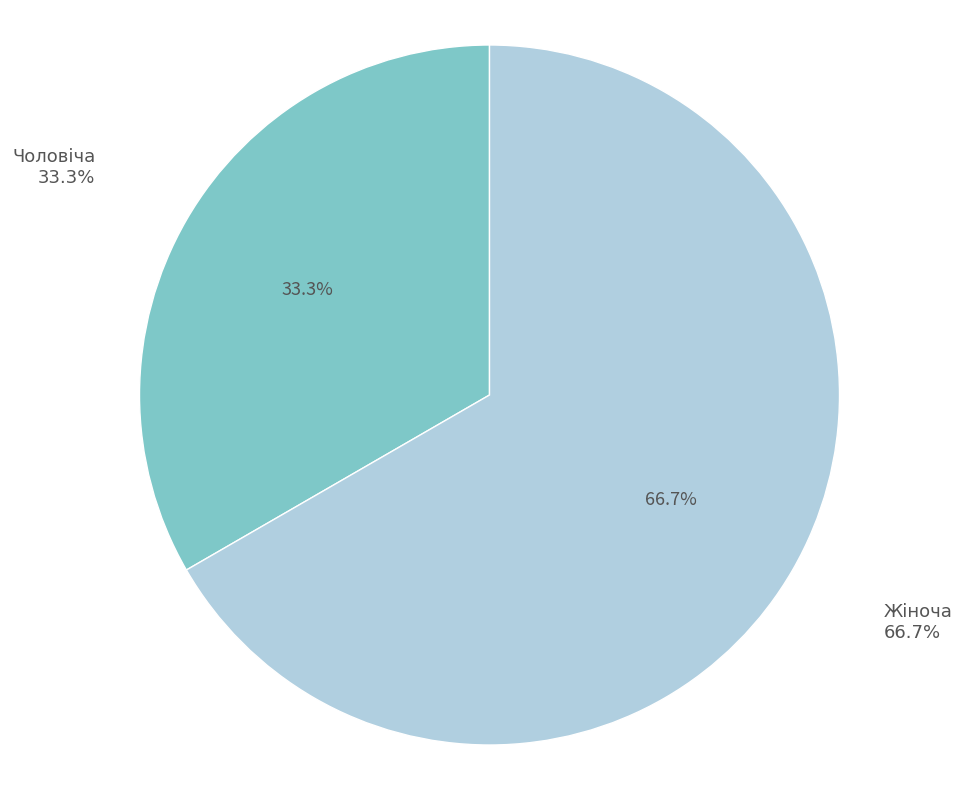

Which category has the smallest portion of the pie?

Чоловіча